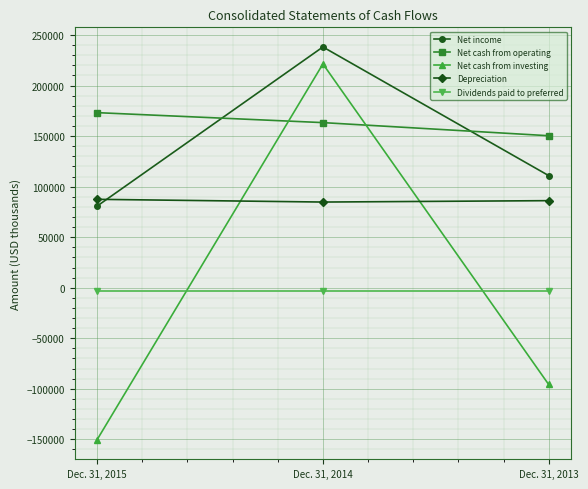

Between Dec. 31, 2014 and Dec. 31, 2013, which series saw the biggest shift?

Net cash from investing